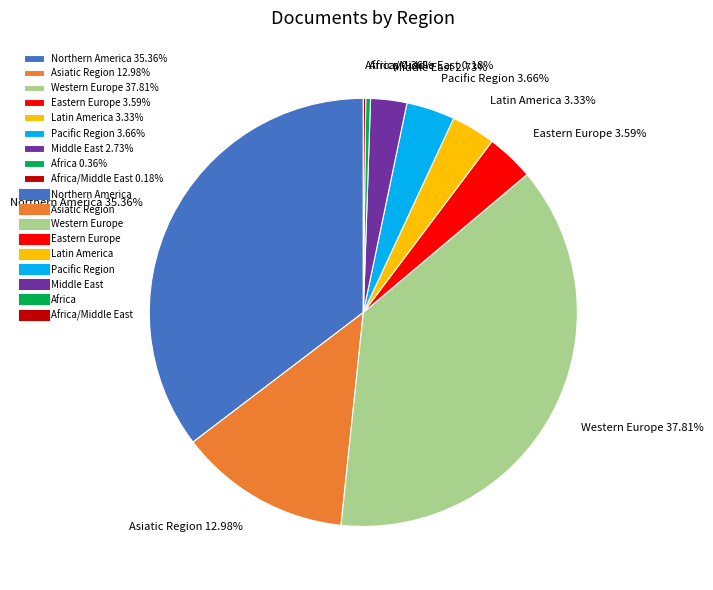

Do Africa 0.36% and Western Europe 37.81% together represent more than half of the pie?

No